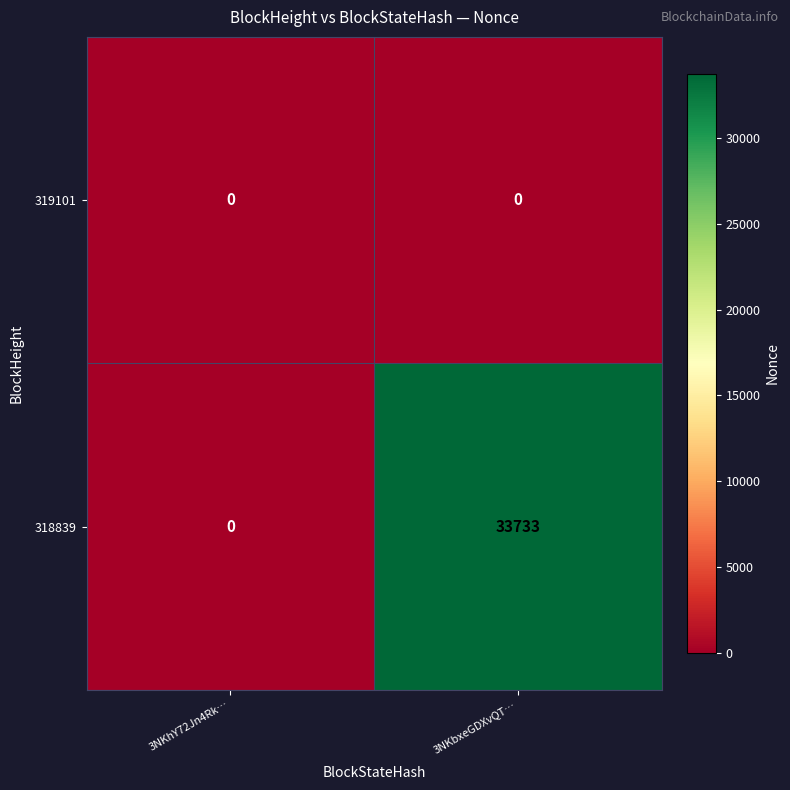

At how many categories does at least one series exceed 33126?

1